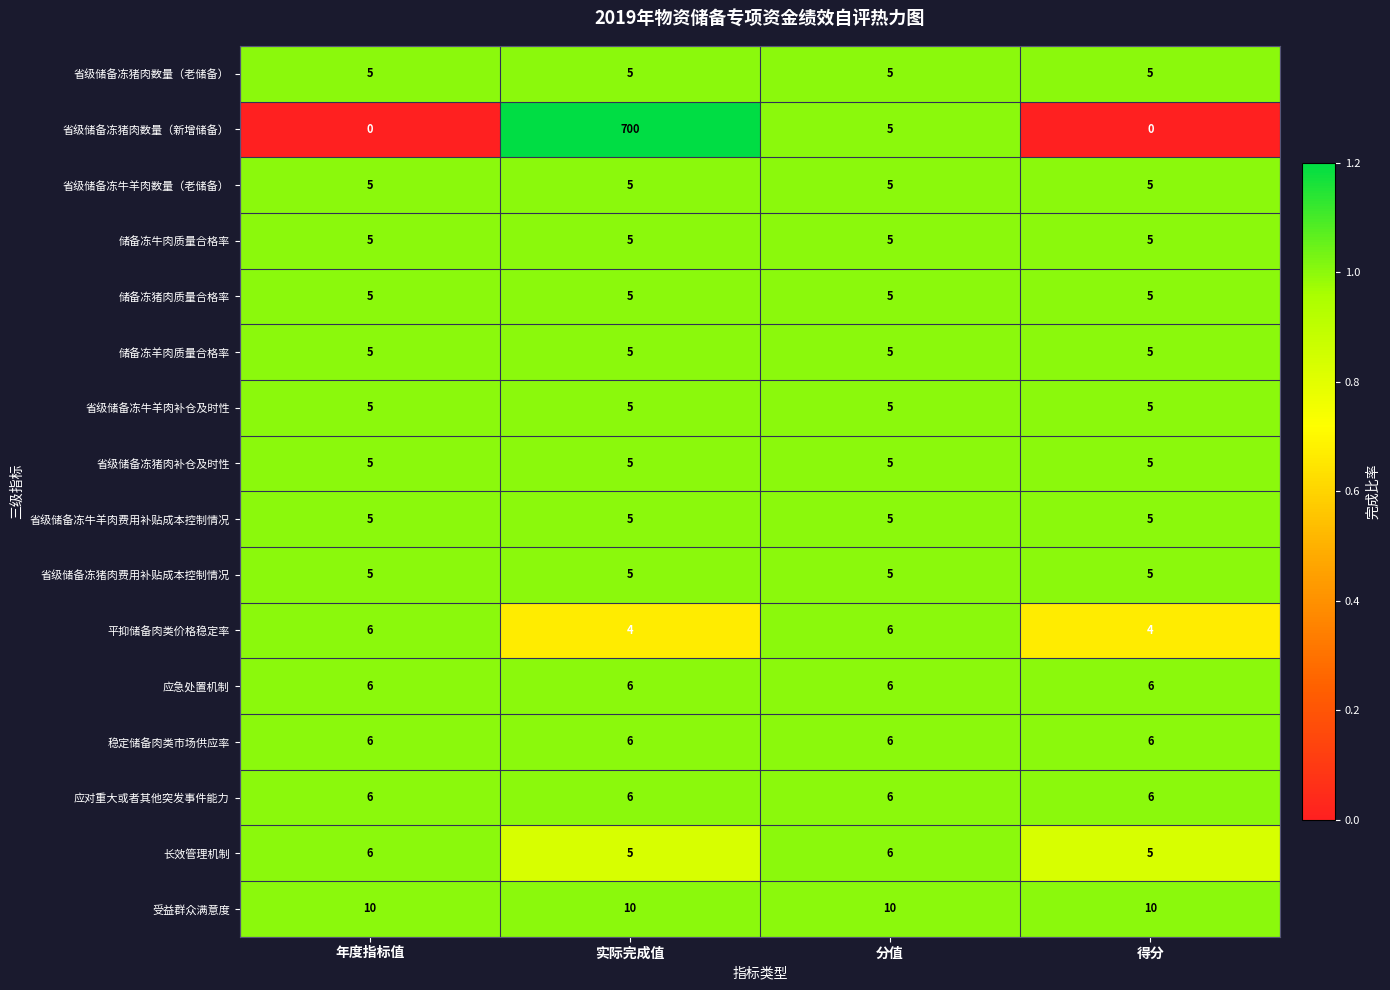

True or false: 省级储备冻猪肉补仓及时性 has a value of 5 at 年度指标值.

True